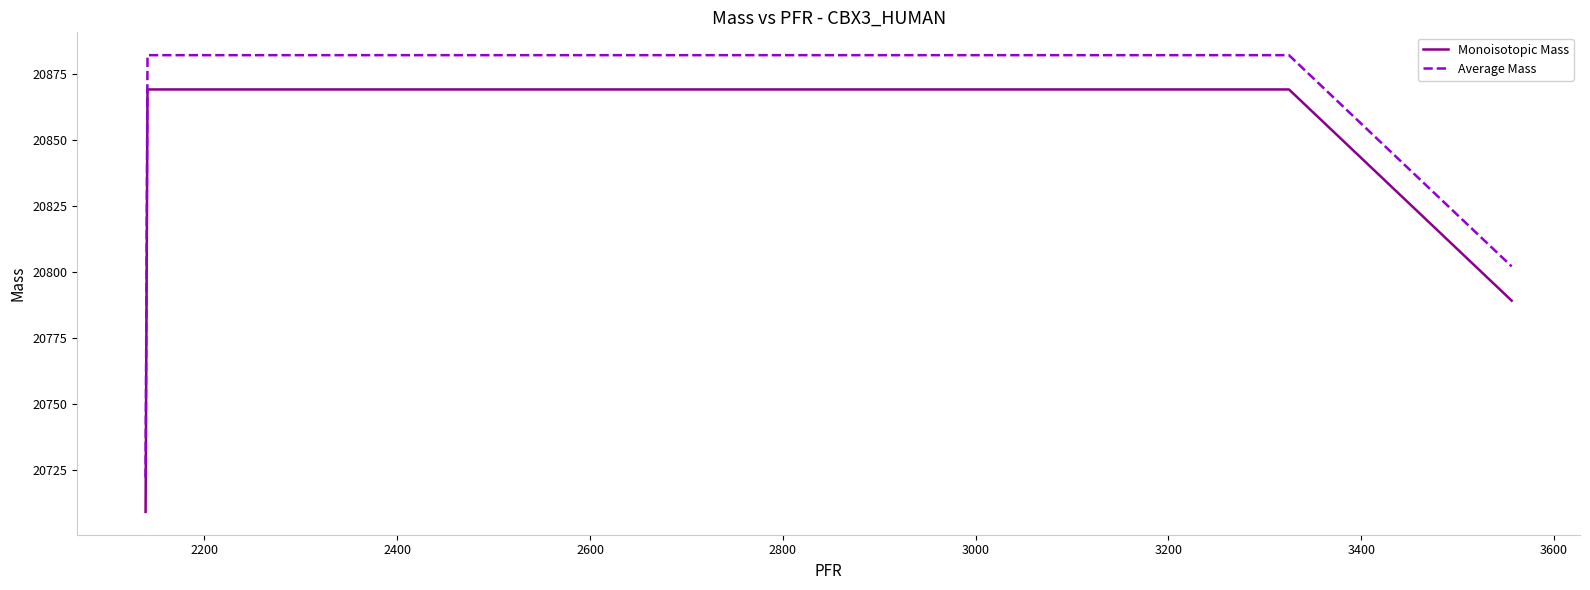

Which series has the widest spread of values?

Average Mass